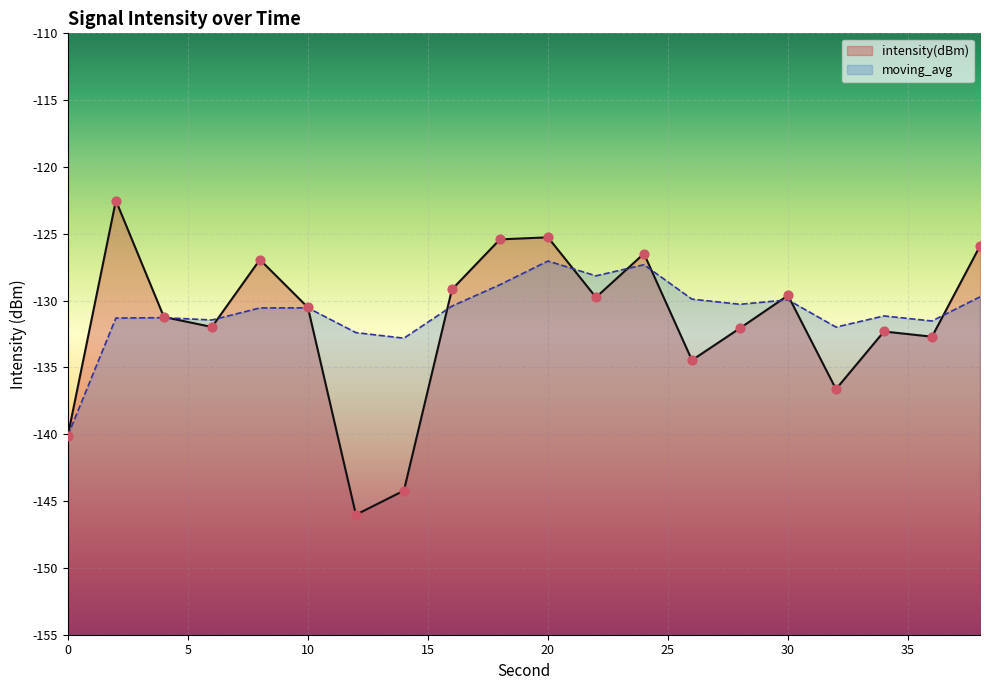

What is the total value across all series at 22?

-257.9